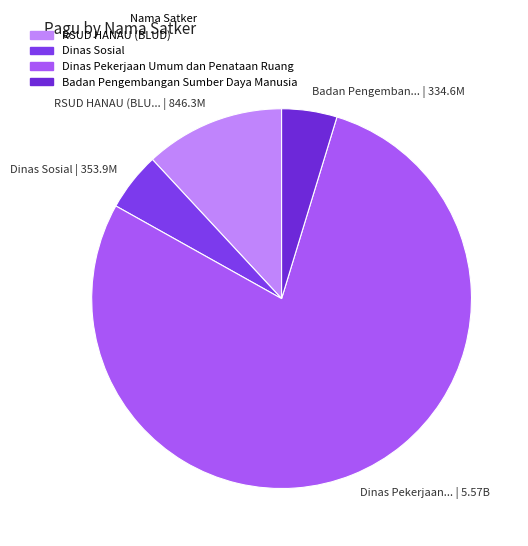

Is there any slice that represents more than half of the pie?

Yes